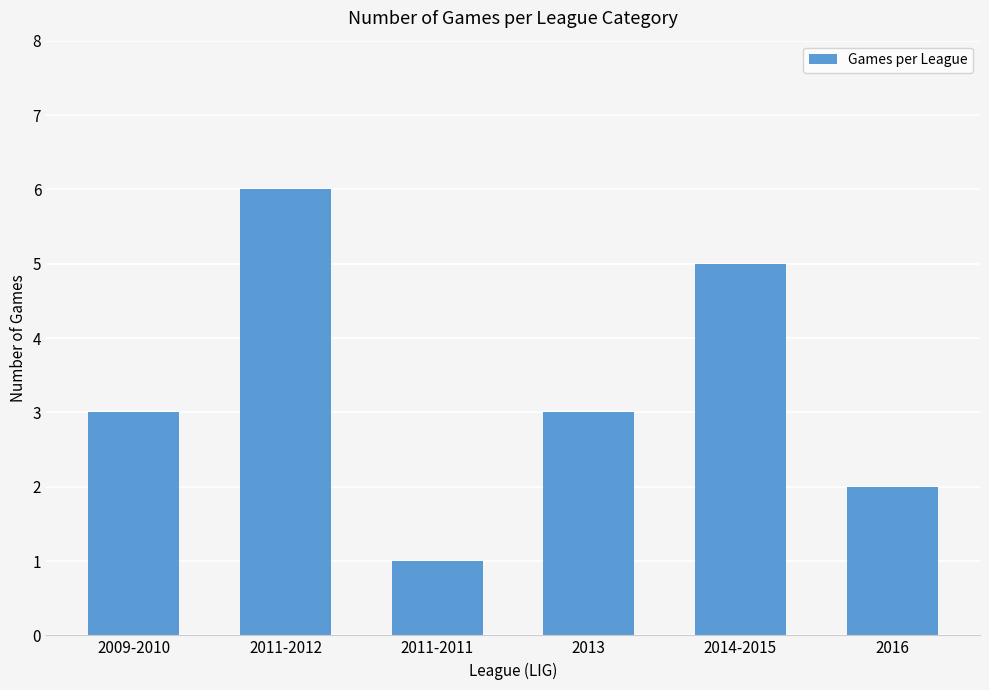

Reading right to left, list all the values displayed in this chart.

2016=2	2014-2015=5	2013=3	2011-2011=1	2011-2012=6	2009-2010=3